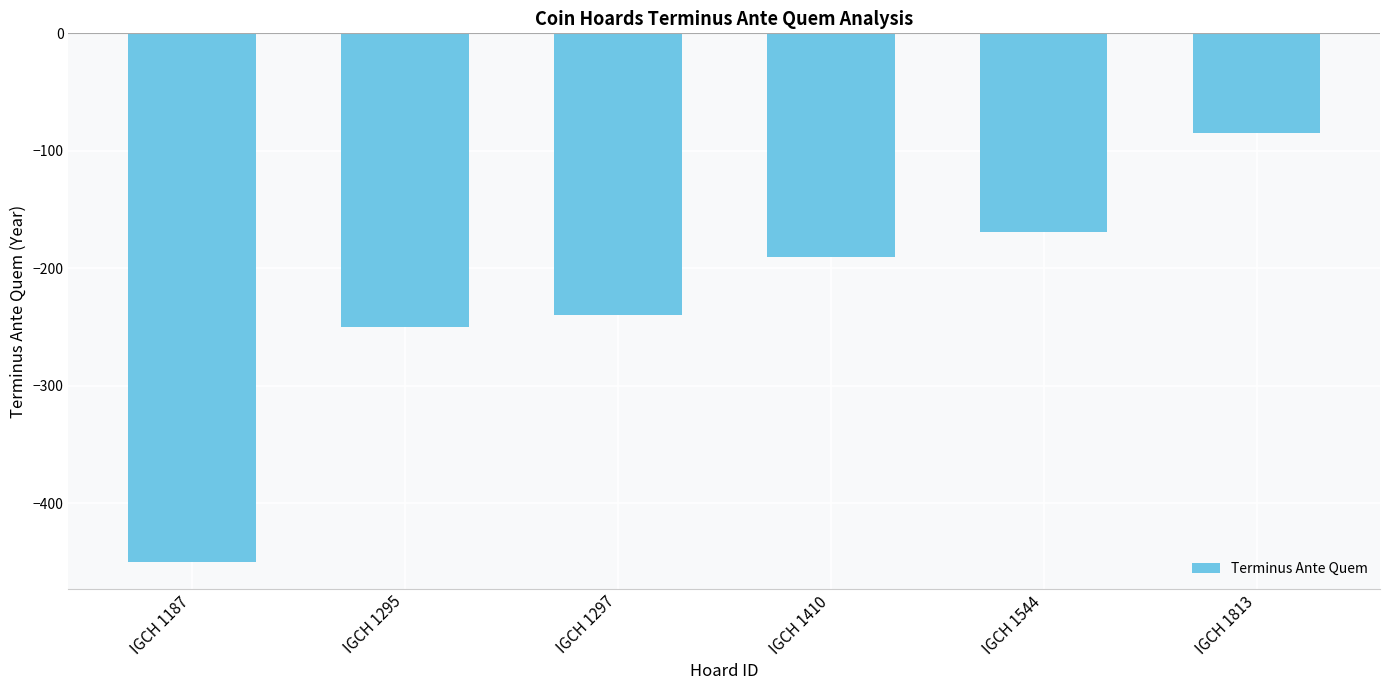

What is the difference between the values at IGCH 1544 and IGCH 1410?

21